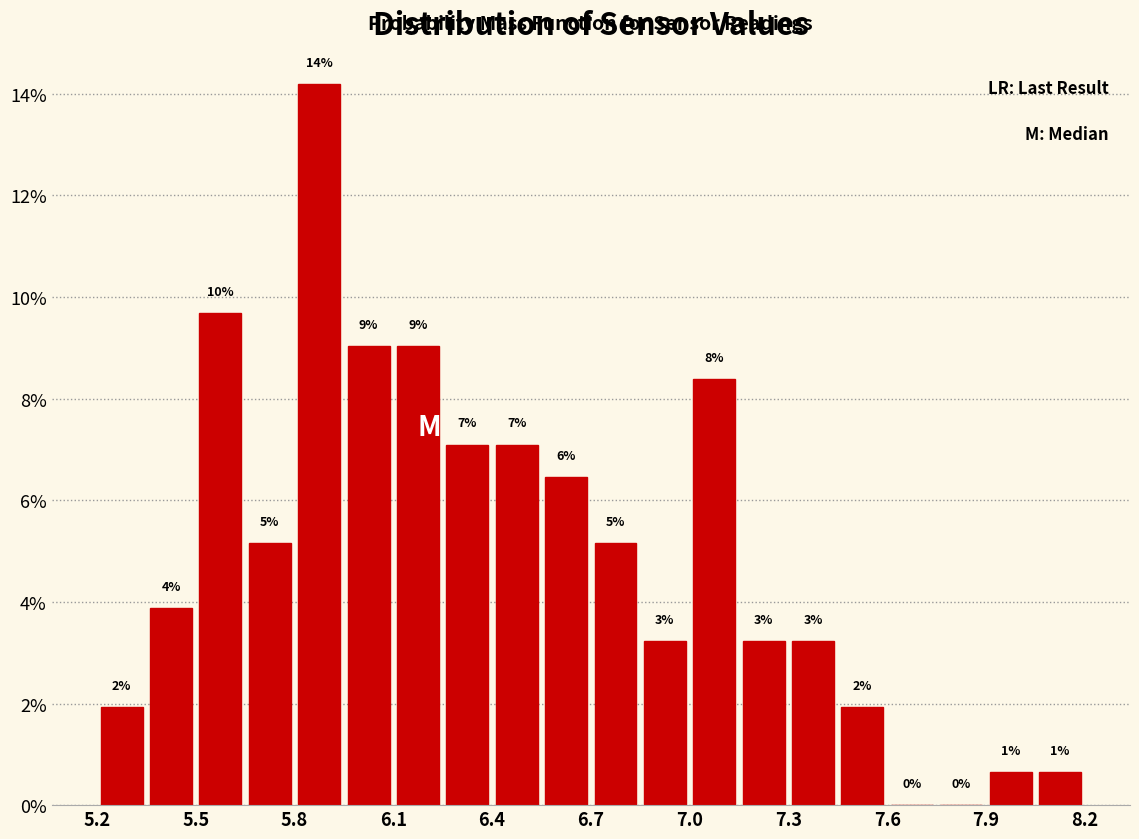

Read against the x-axis, roughly where is the centre of the tallest bar?

5.85